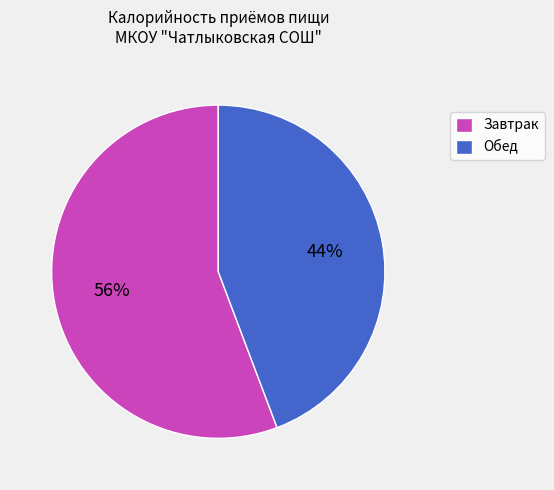

What is the largest slice in the pie chart?

Завтрак